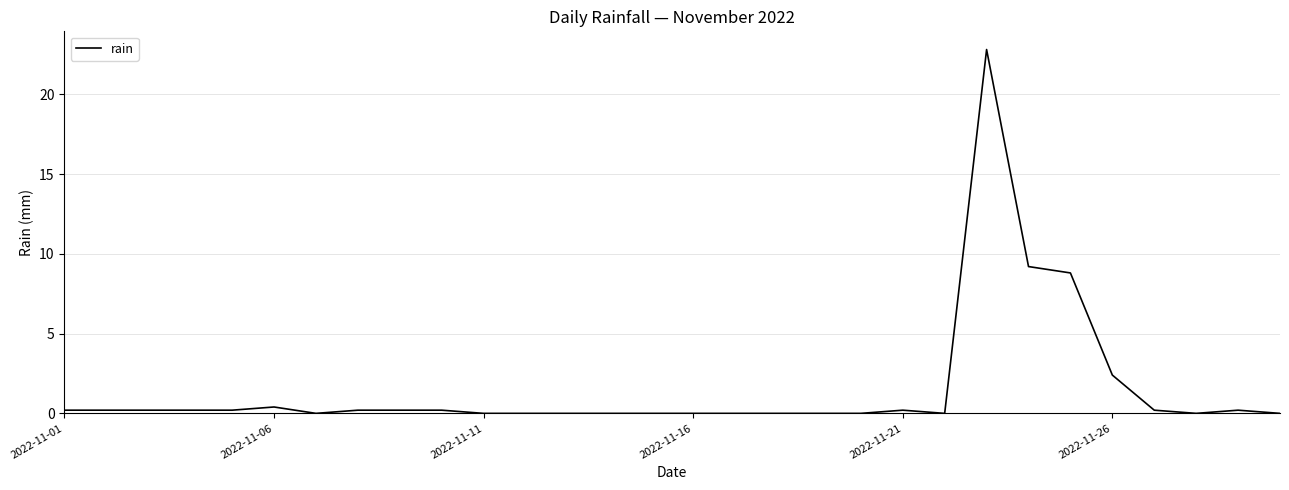

What is the difference between the maximum and minimum values?

22.8